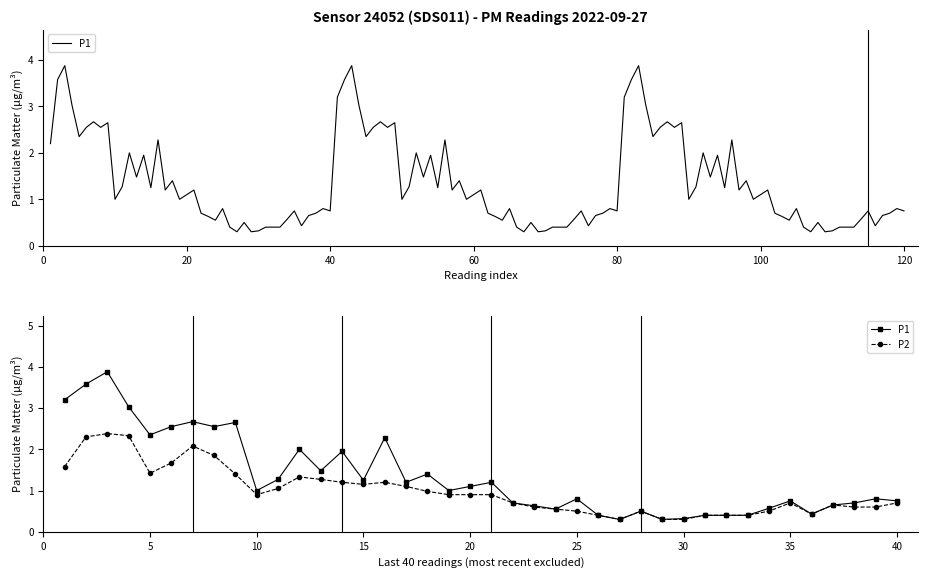

How many distinct data groups are displayed?

2